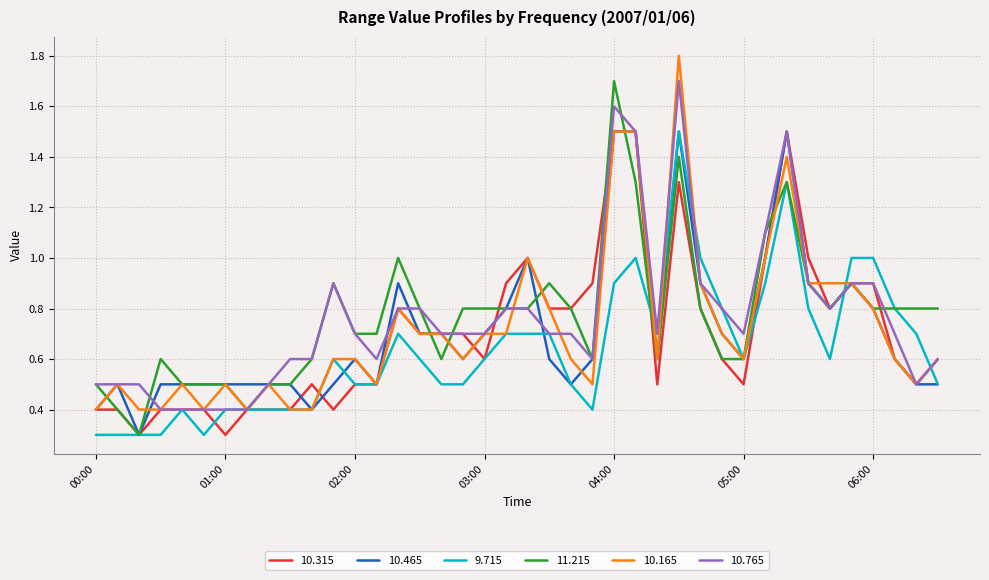

What is the minimum value shown in the chart?

0.3